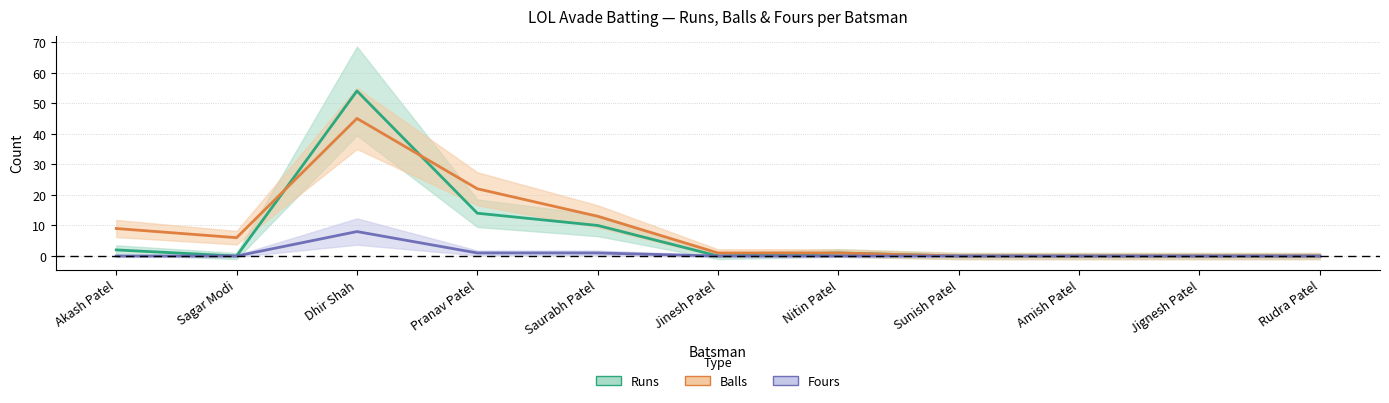

Which has a higher value, Sagar Modi or Sunish Patel?

Sagar Modi